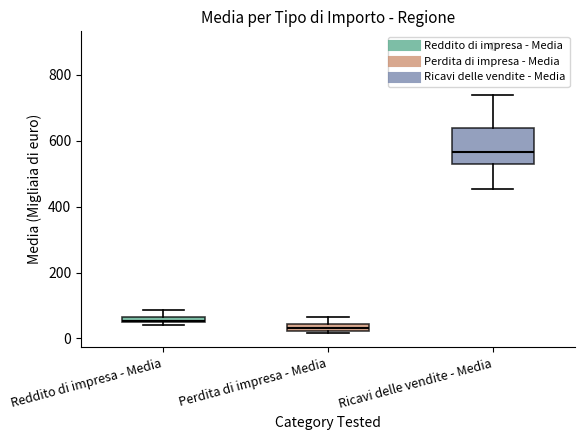

Which box is the tallest, from its lower edge to its upper edge?

Ricavi delle vendite - Media